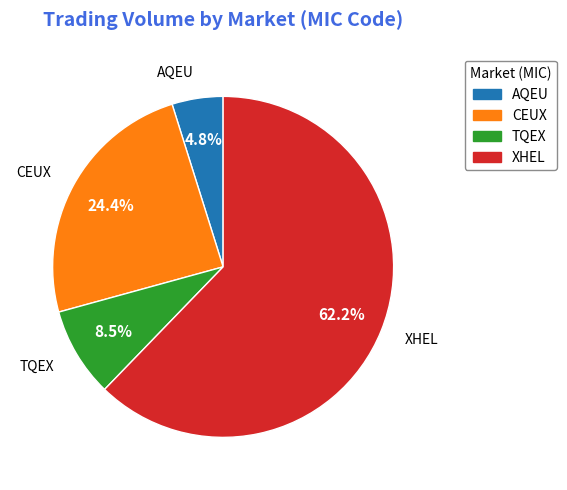

Which slice is the largest?

XHEL